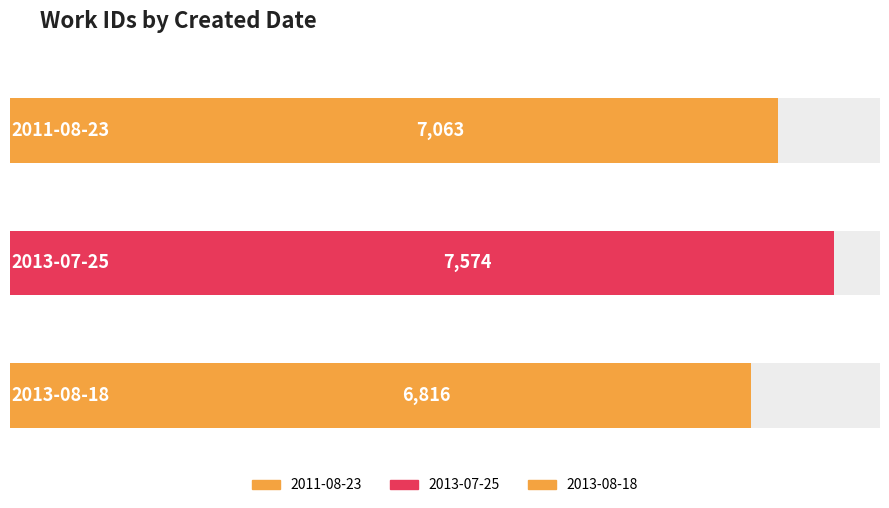

Where does the data first go above 7063?

2013-07-25